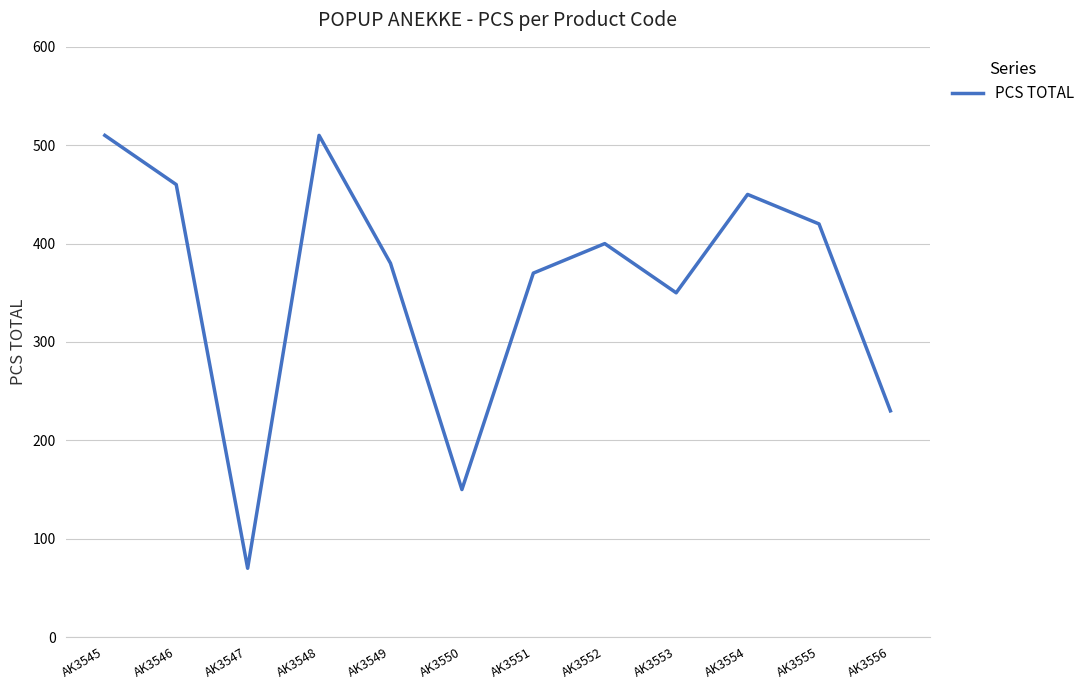

Reading right to left, extract all data points from this chart.

230	420	450	350	400	370	150	380	510	70	460	510